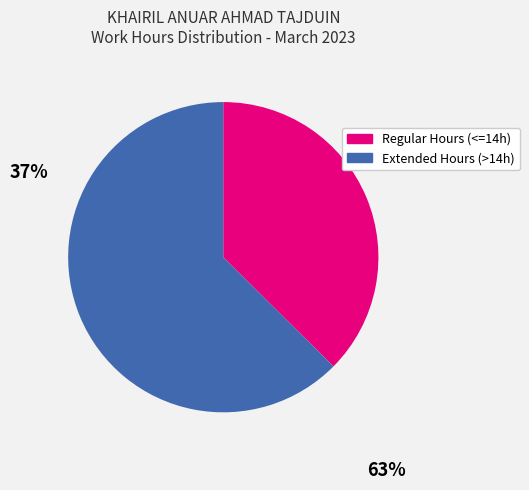

Count the number of slices in the pie.

2